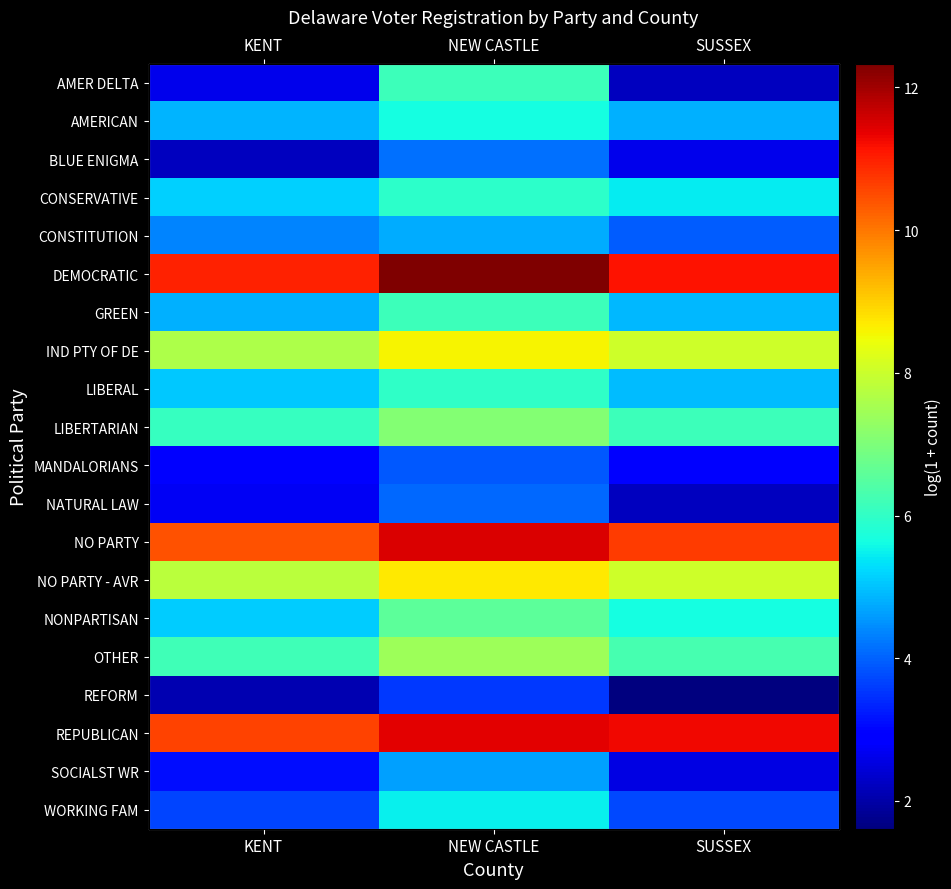

How many series are shown in this chart?

20